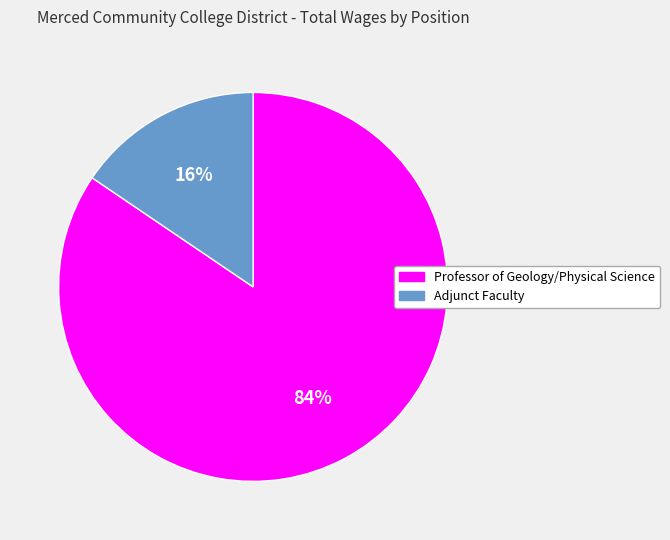

How many segments does this pie chart have?

2